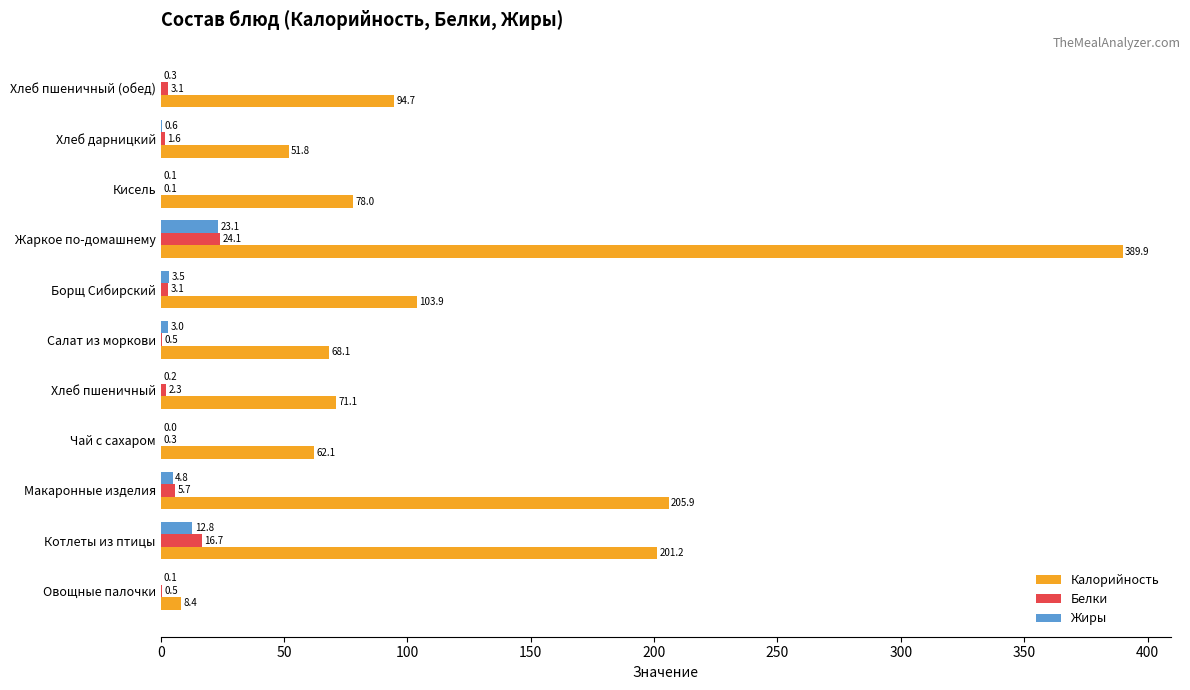

Where is Калорийность nearest to the value 199?

Котлеты из птицы